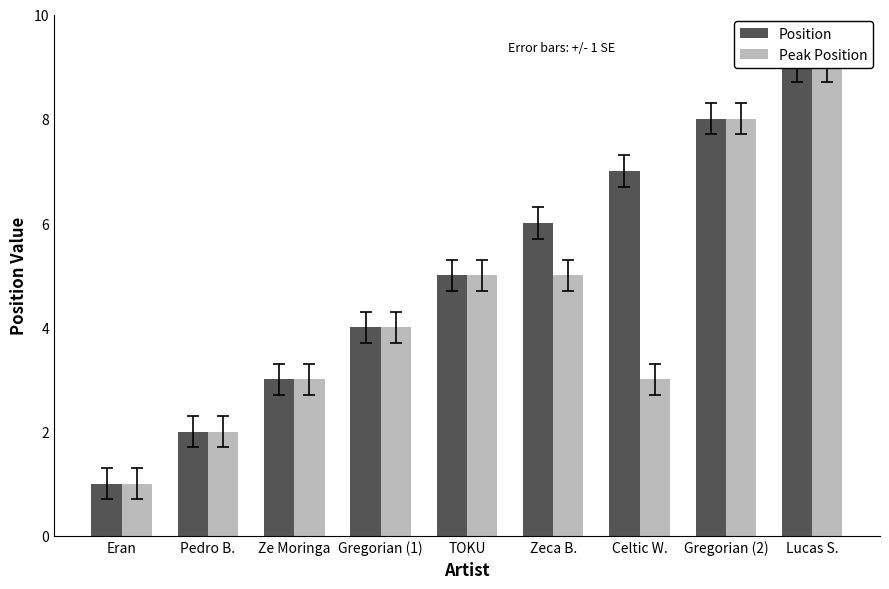

Reading left to right, list all the values displayed in this chart.

Position: 1	2	3	4	5	6	7	8	9
Peak Position: 1	2	3	4	5	5	3	8	9